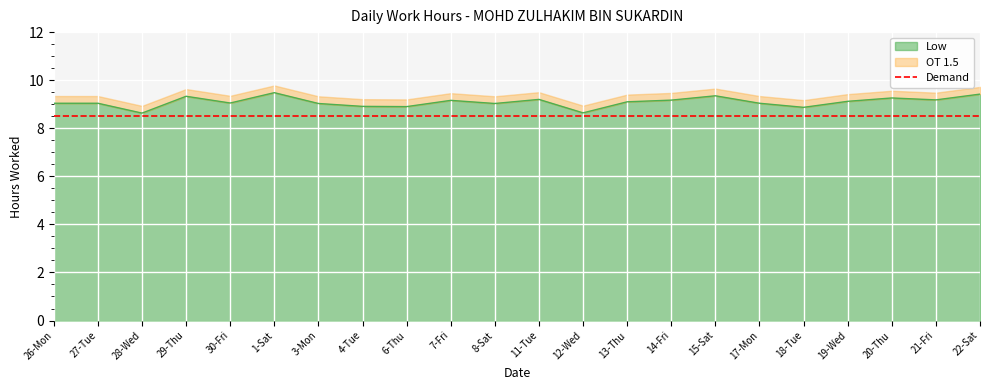

What is the approximate value at 29-Thu?

9.3